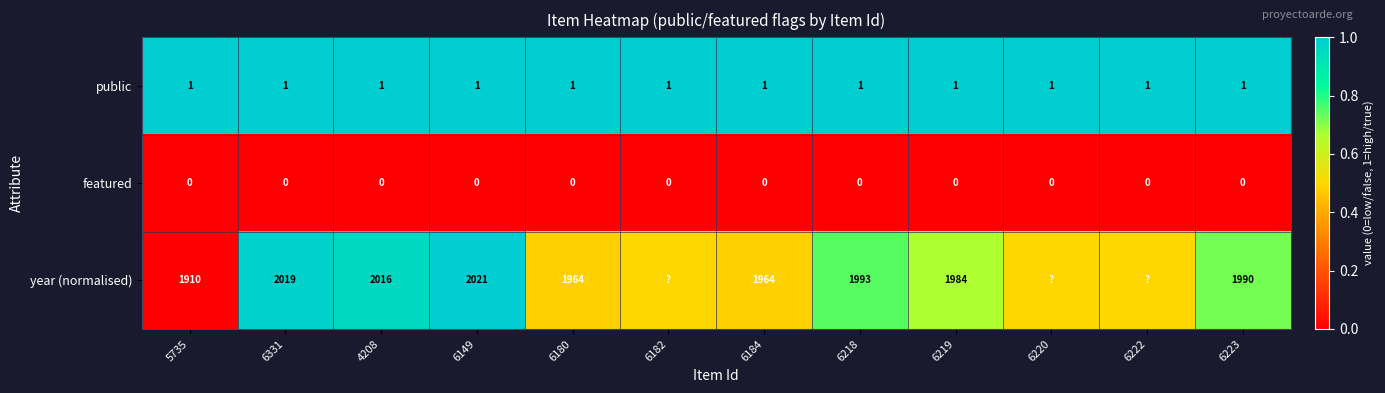

What is the difference between the highest and lowest values at 6184?

1964.0